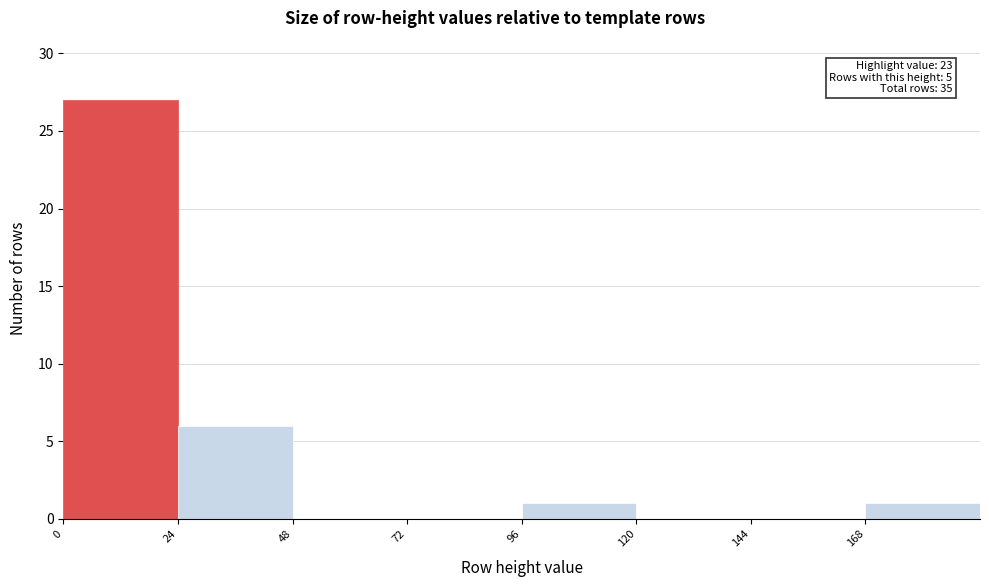

Over which range of the x-axis is the bar tallest?

0 to 24